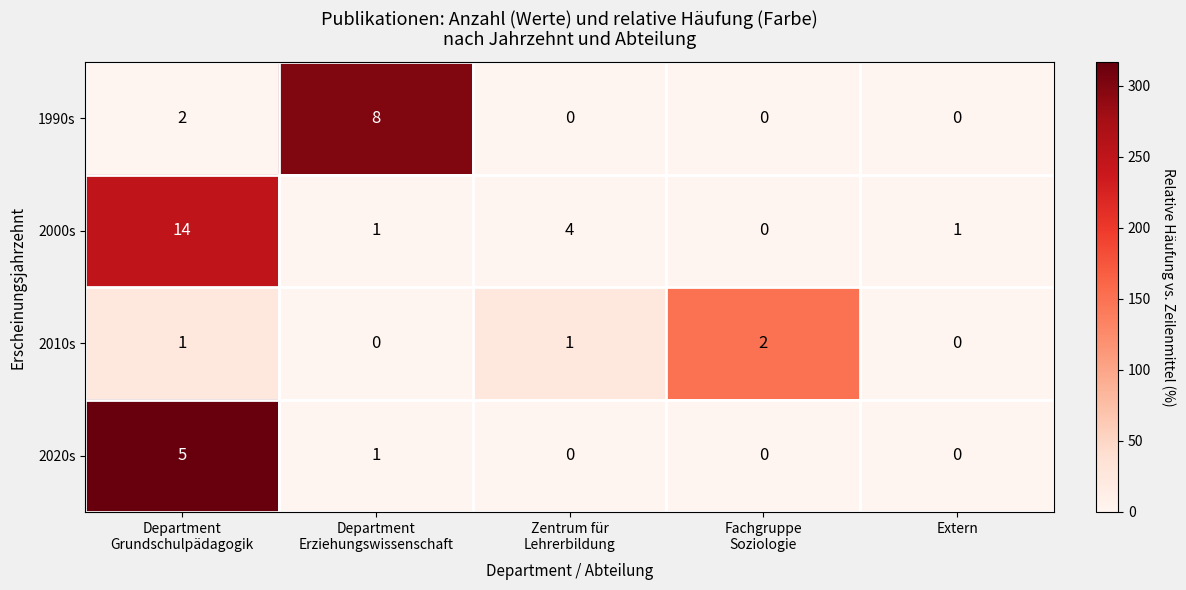

What is the difference between the maximum and second lowest values in the 2000s series?

13